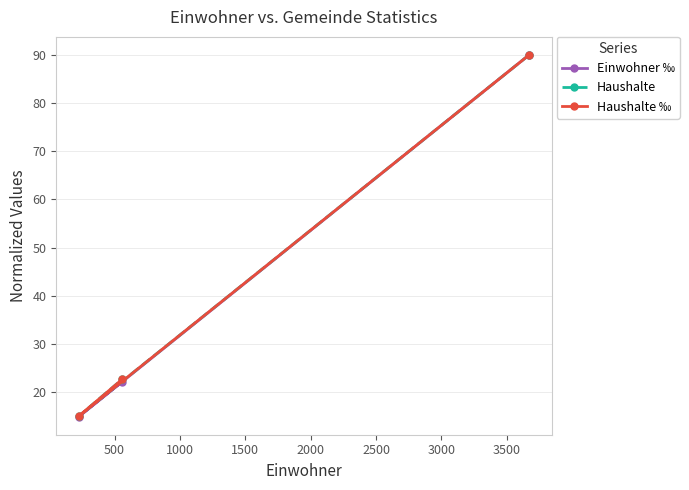

What is the minimum value shown in the chart?

14.9